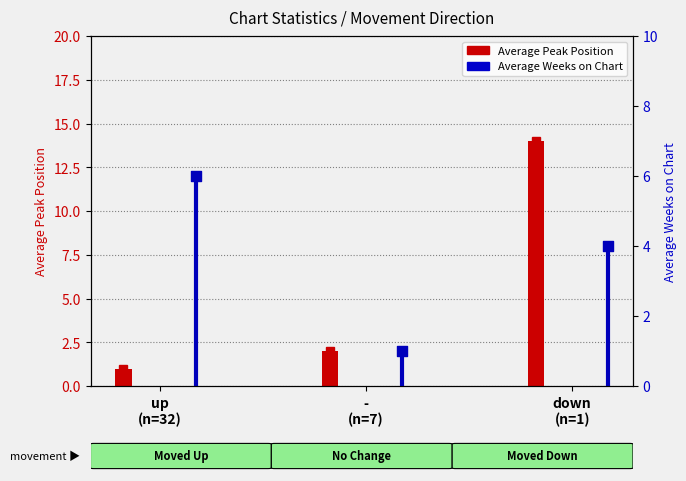

What is the total value across all series at -
(n=7)?

3